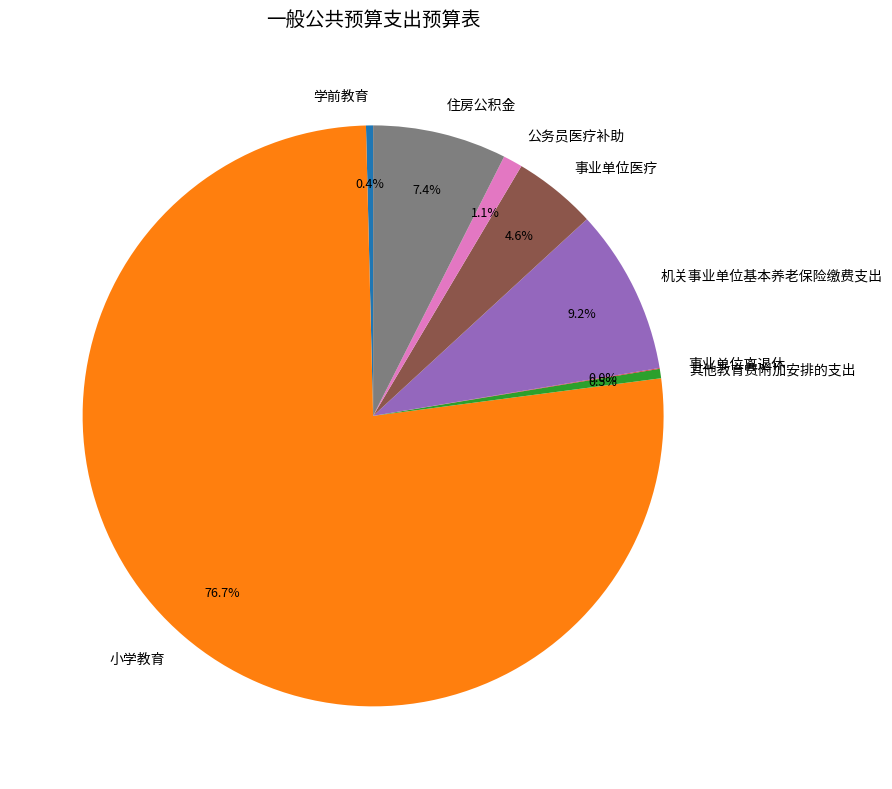

Is it true that 其他教育费附加安排的支出 is 11% of the pie?

False